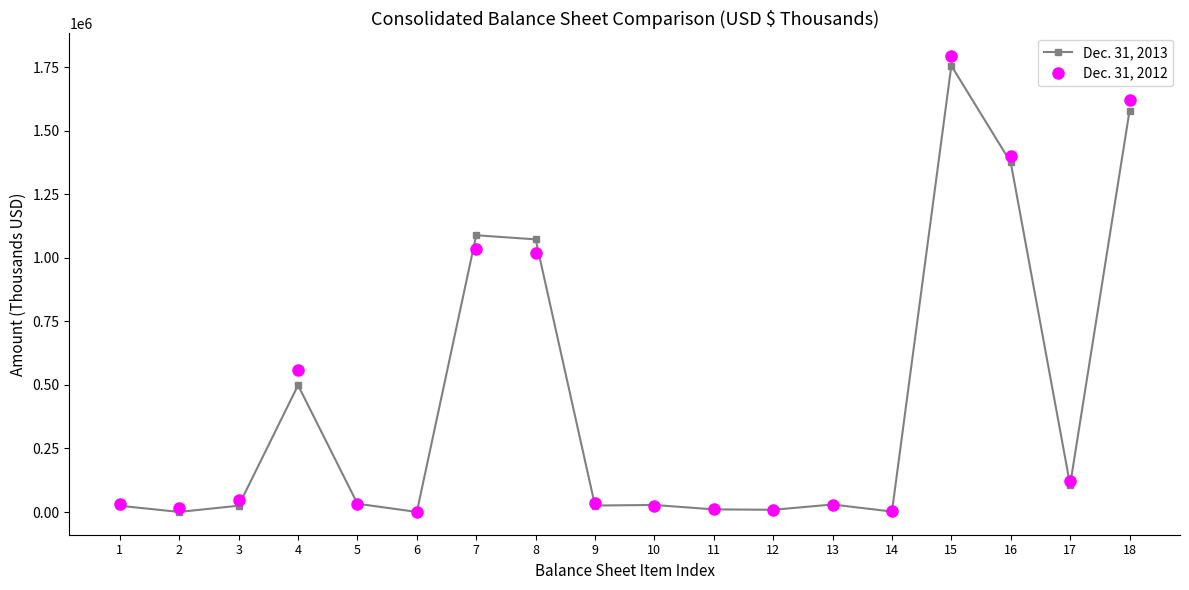

Where does the Dec. 31, 2012 series first go above 35650?

3